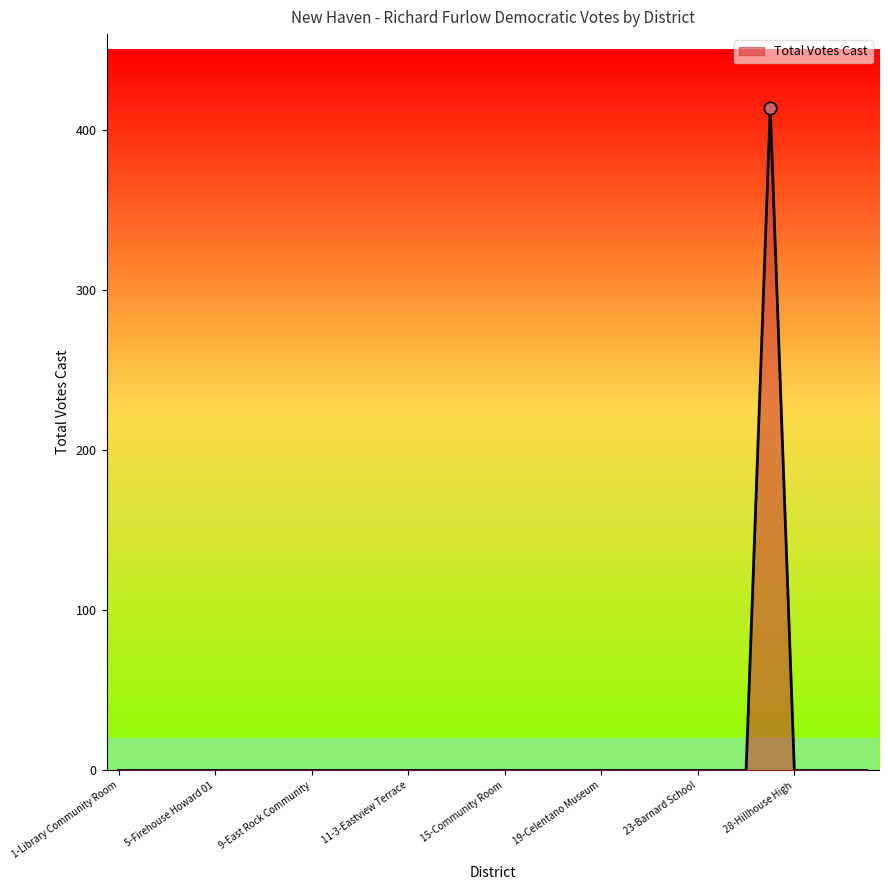

What is the greatest value displayed?

414